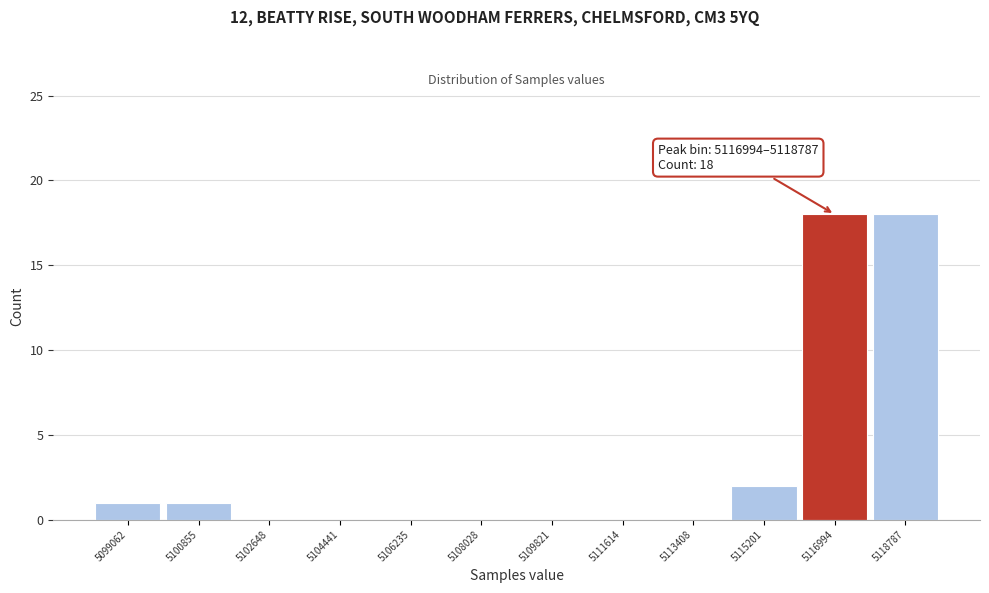

Reading right to left, extract all data points from this chart.

5118787=18	5116994=18	5115201=2	5113408=0	5111614=0	5109821=0	5108028=0	5106235=0	5104441=0	5102648=0	5100855=1	5099062=1